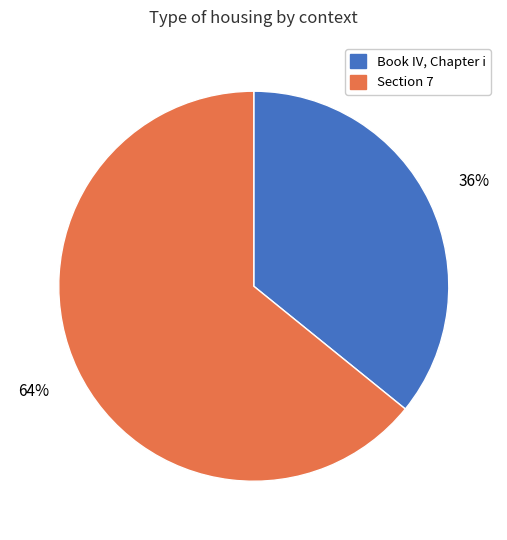

Is it true that Book IV, Chapter i is 23% of the pie?

False